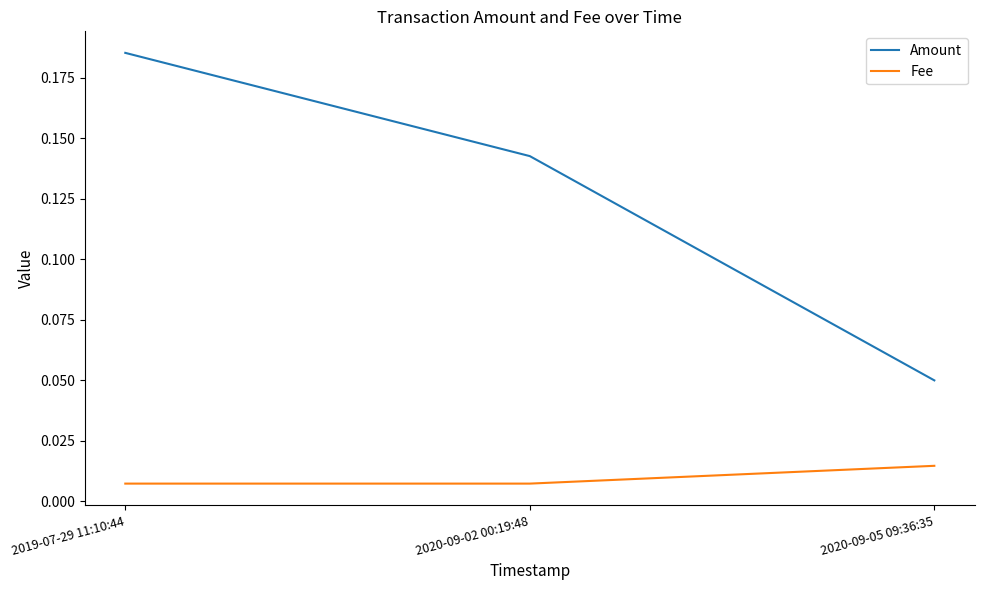

Rank the categories by Amount value from lowest to highest.

2020-09-05 09:36:35, 2020-09-02 00:19:48, 2019-07-29 11:10:44